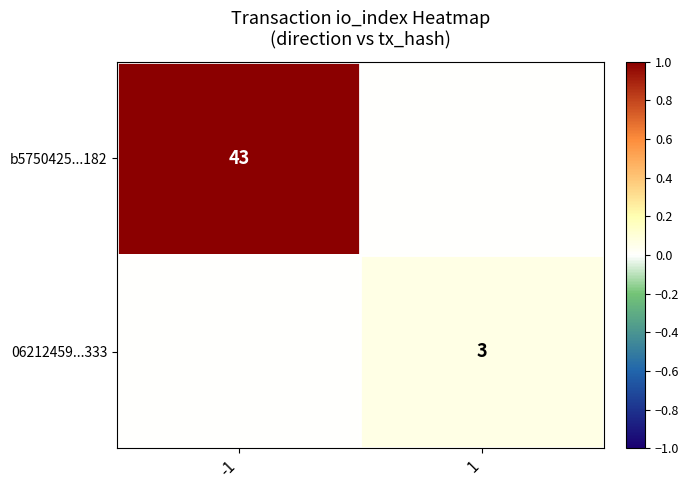

The b5750425...182 series shows 43 at -1. True or false?

True